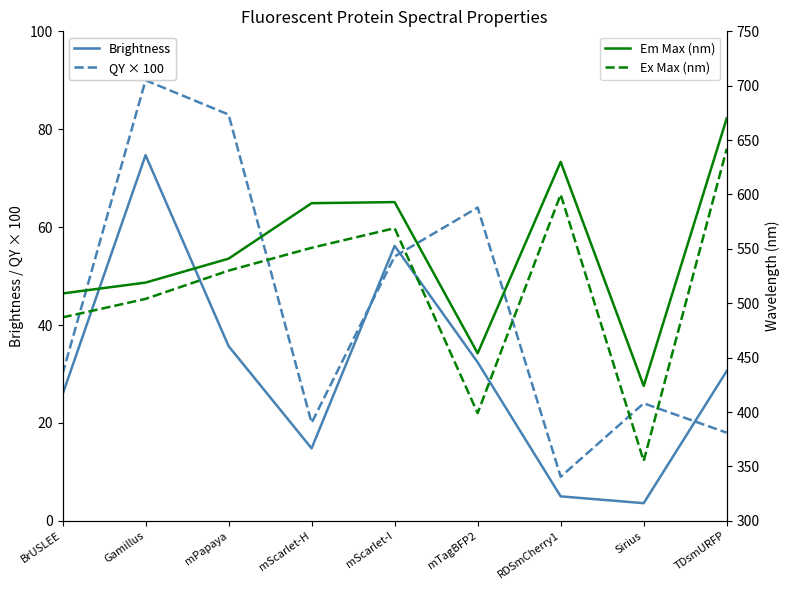

What is the difference between the highest and lowest values at mTagBFP2?

421.6